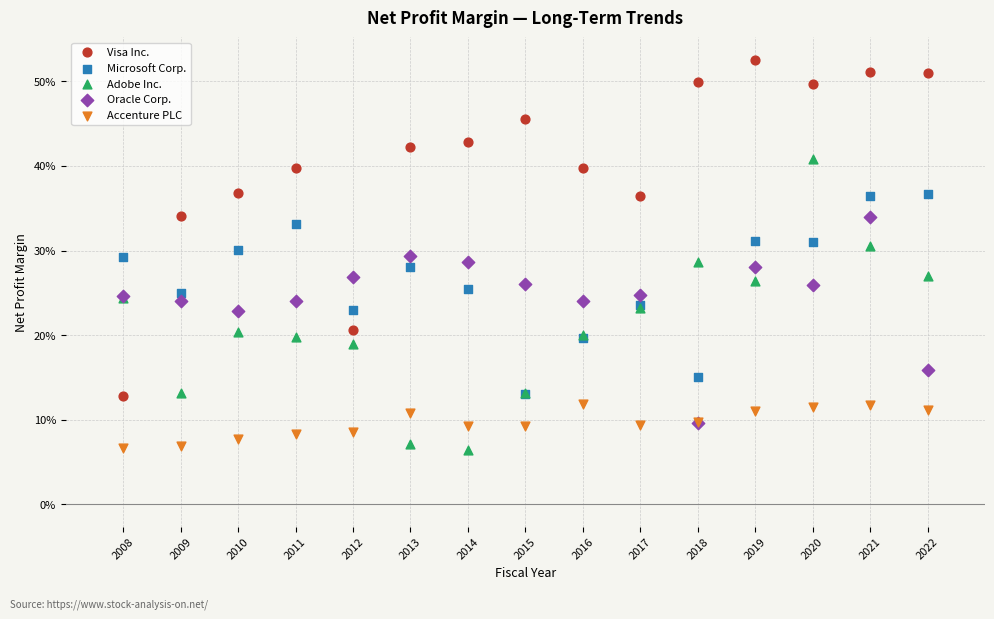

Which series has the largest Y range (max minus min)?

Visa Inc.